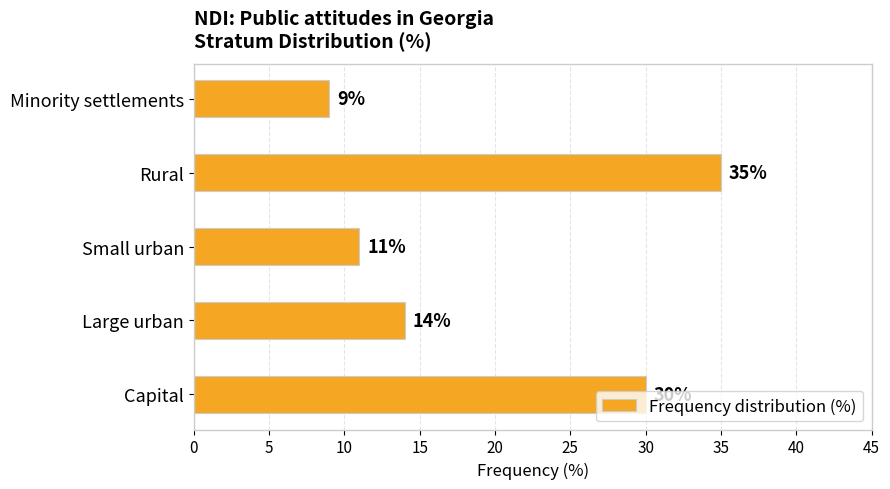

List the labels in order of value, smallest first.

Minority settlements, Small urban, Large urban, Capital, Rural